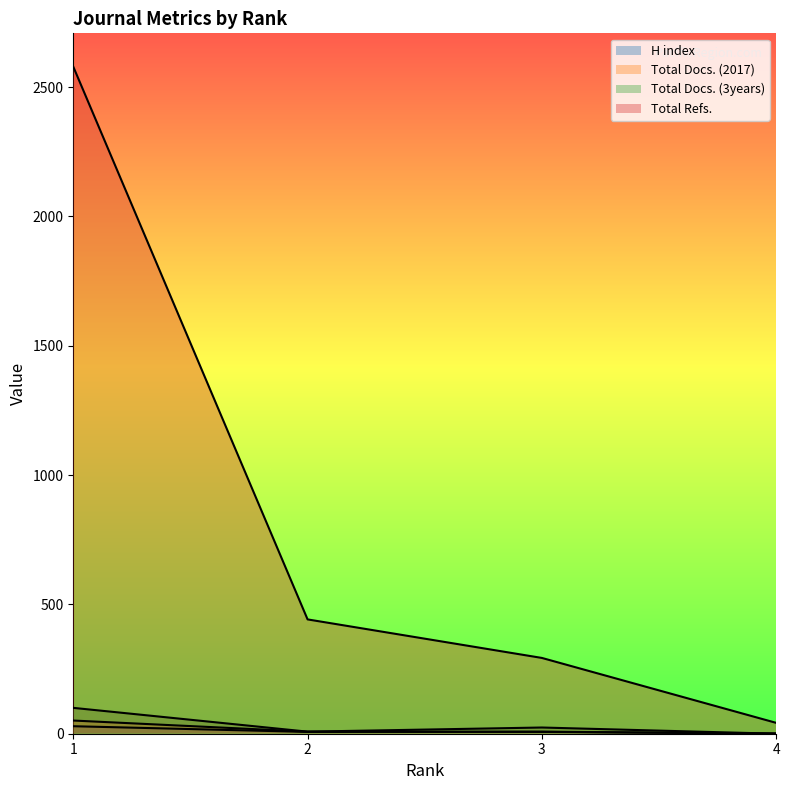

Which label corresponds to the smallest value in the chart?

4